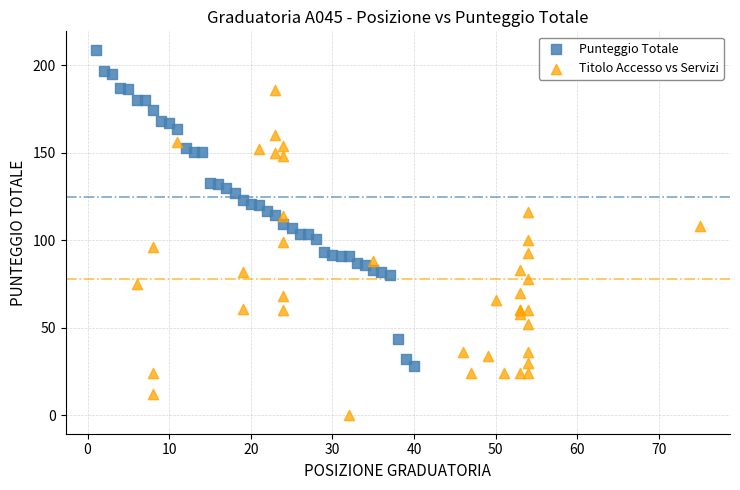

Which series reaches the minimum Y coordinate?

Titolo Accesso vs Servizi